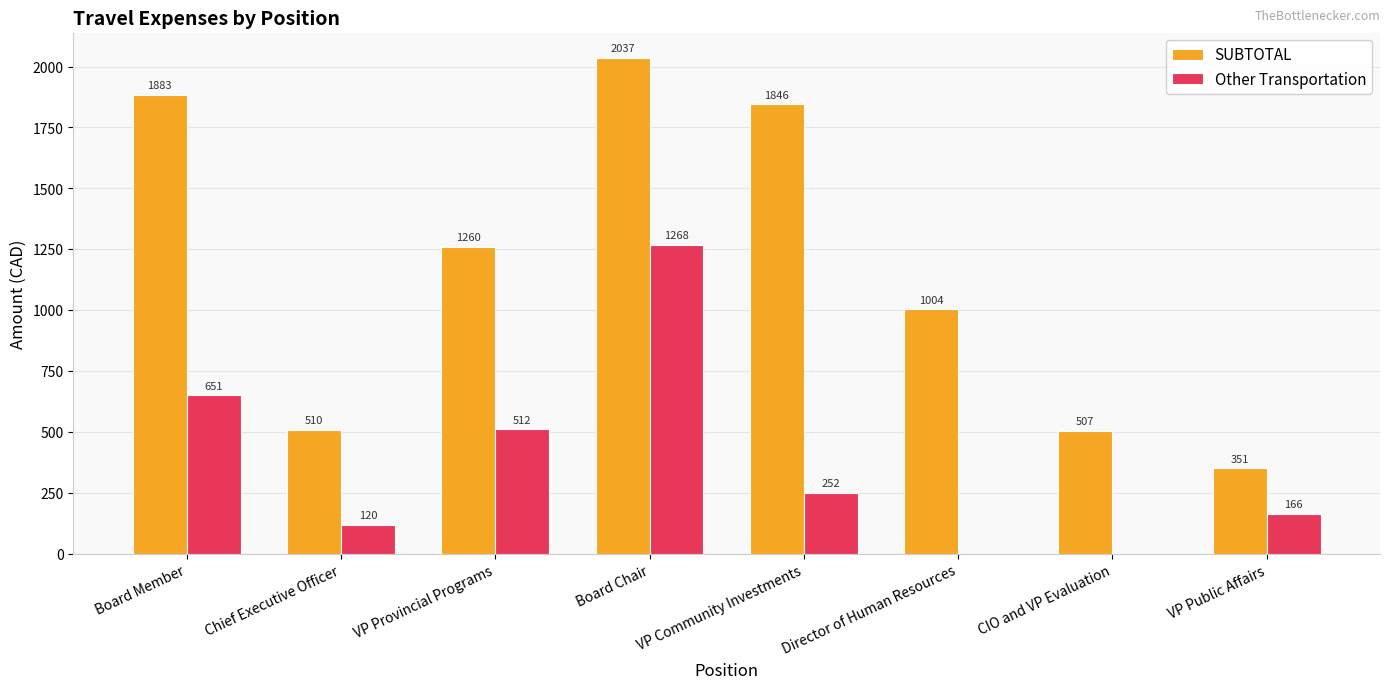

What are all the series names shown in the legend?

SUBTOTAL, Other Transportation